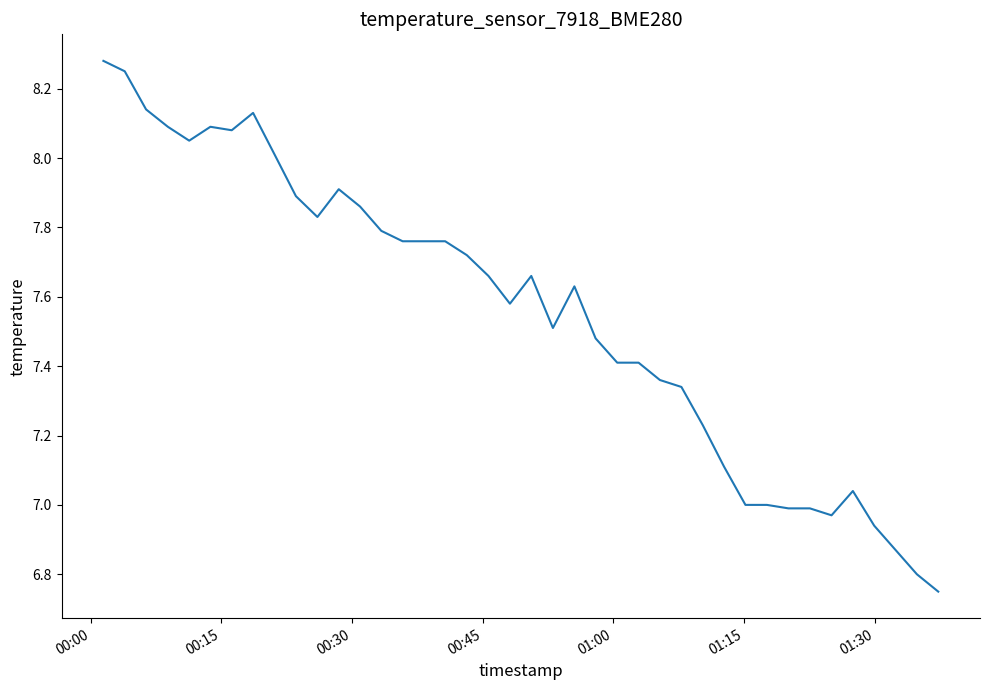

What is the maximum value shown in the chart?

8.3